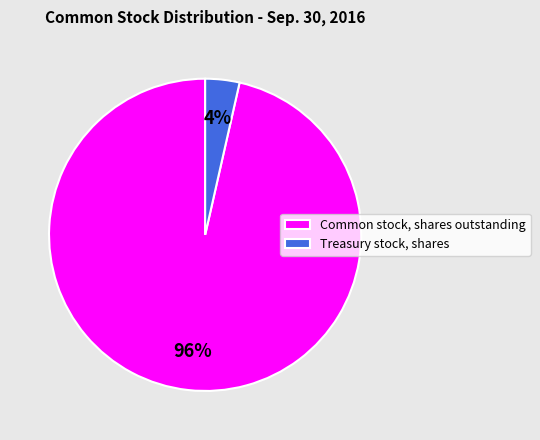

Which has a higher value, Common stock, shares outstanding or Treasury stock, shares?

Common stock, shares outstanding